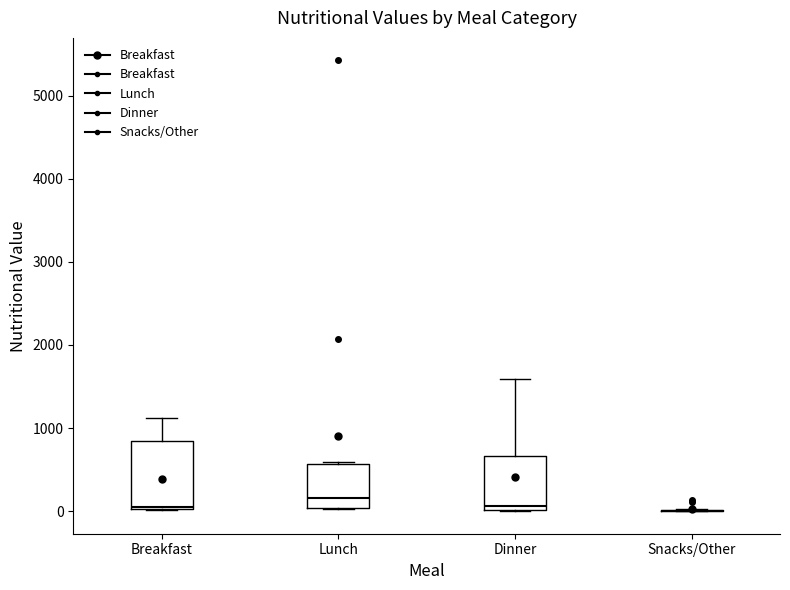

Reading left to right, read every box against the y-axis: the position of its median line, the range the box covers, and the ends of its whiskers. The values are not printed on the chart, so give them approximately, as read against the axis.

Breakfast: median 100, box 0 to 800, whiskers 0 to 1100
Lunch: median 200, box 0 to 600, whiskers 0 to 600 (just above the box's upper edge)
Dinner: median 100, box 0 to 700, whiskers 0 to 1600
Snacks/Other: box collapsed to a line at 0, whiskers 0 to 0